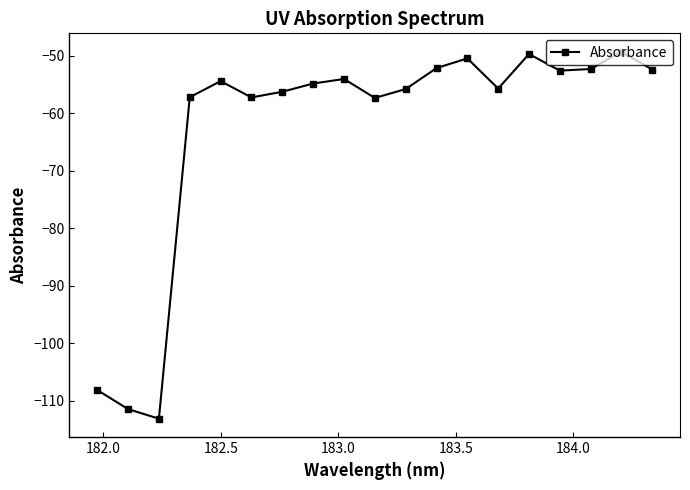

How many lines are shown in the chart?

1